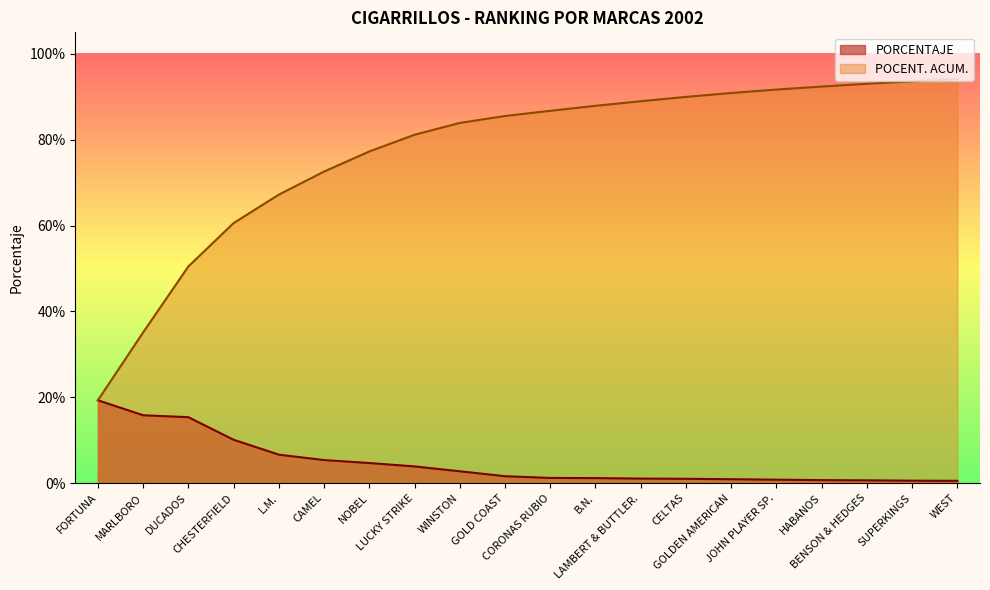

Which series has the largest total across all categories?

POCENT. ACUM.